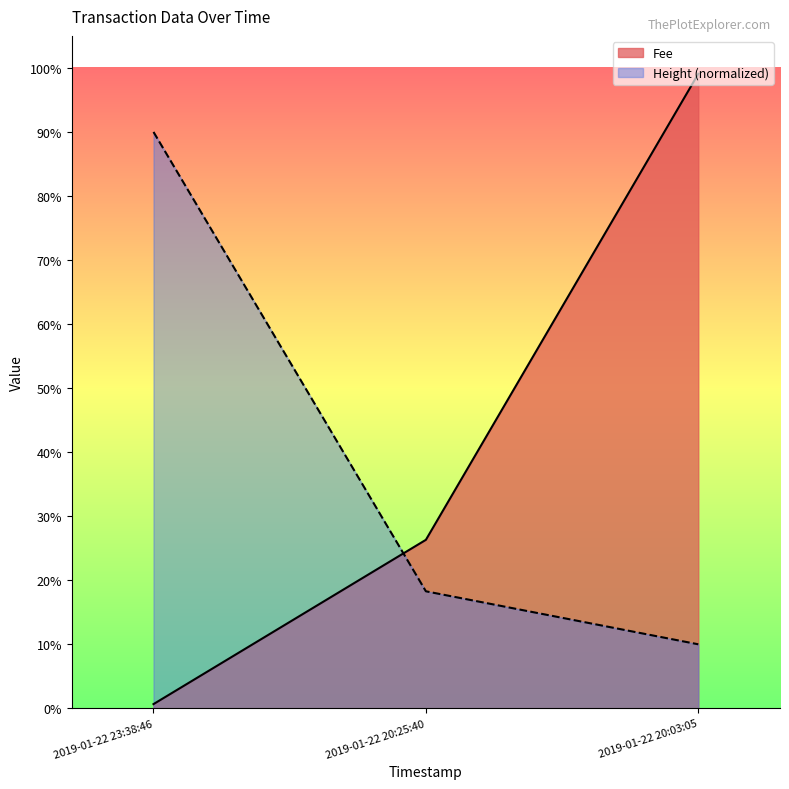

What are all the series names shown in the legend?

Fee, Height (normalized)